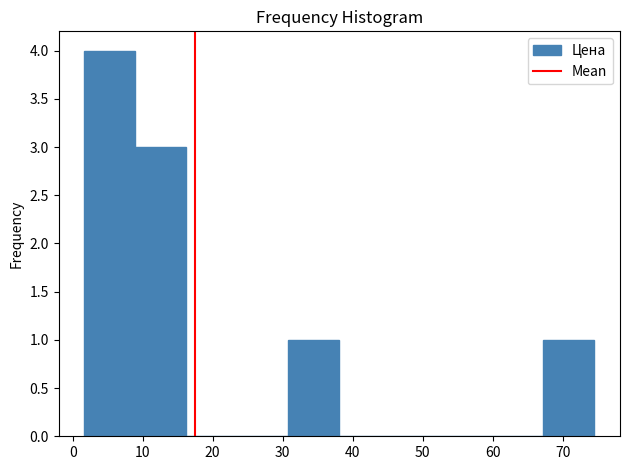

How tall is the bar that spans 2 to 9 on the x-axis? Neither the bar edges nor the heights are printed on the chart, so give them approximately, as read against the axes.

4